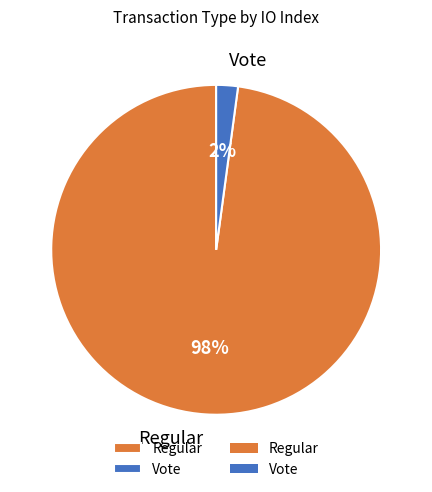

Combined, do Regular and Vote account for over 50%?

Yes